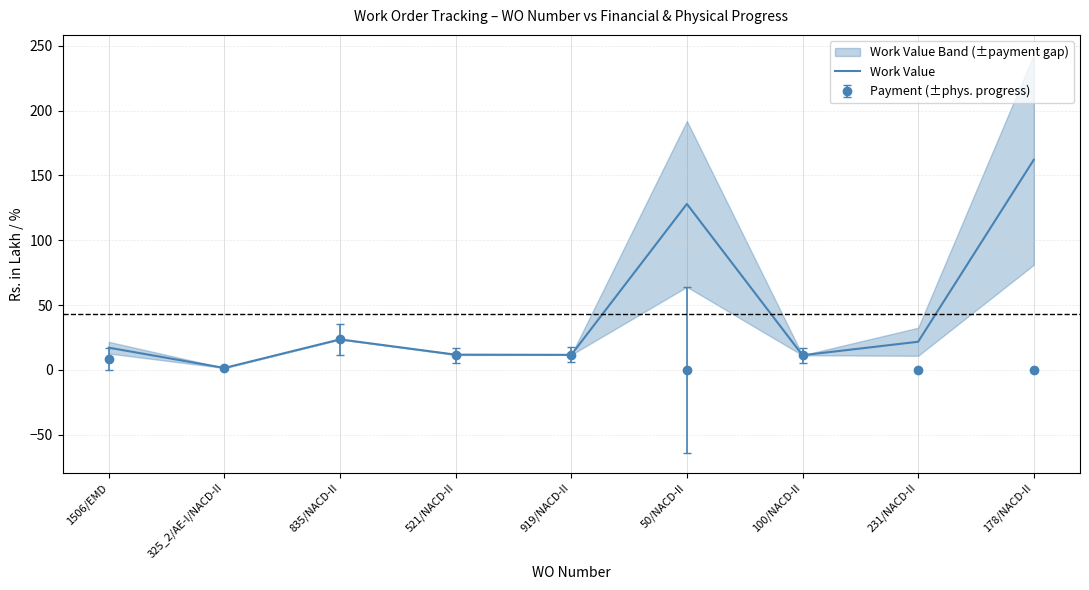

What is the greatest value displayed?

162.0